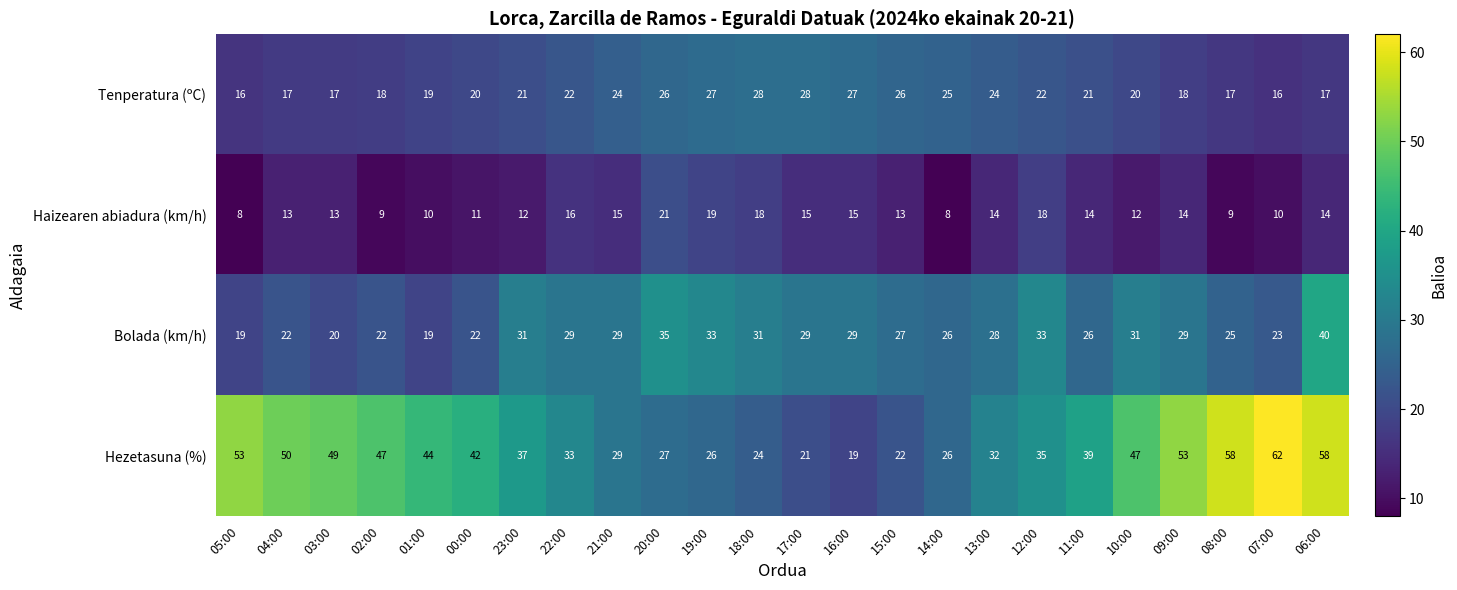

List the series in order of their peak value, lowest first.

Haizearen abiadura (km/h), Tenperatura (ºC), Bolada (km/h), Hezetasuna (%)